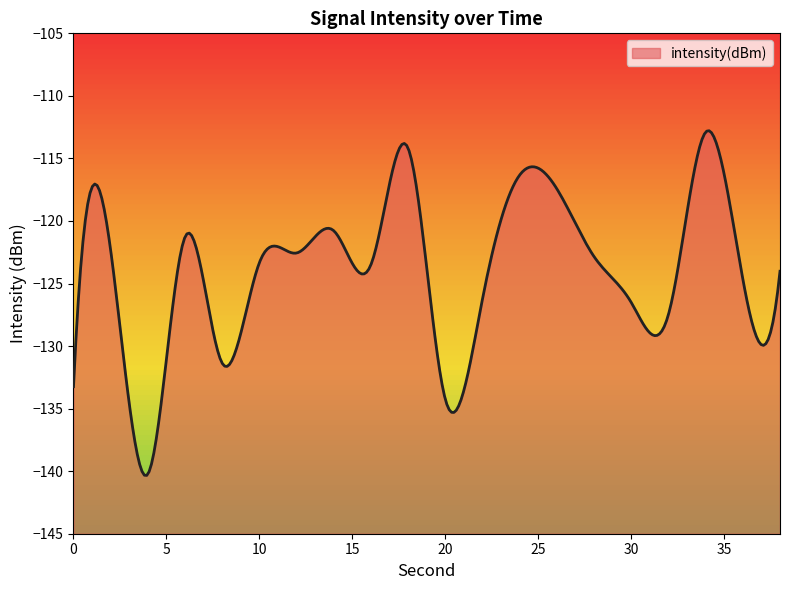

The chart shows a value of -215.8 at 14. True or false?

False